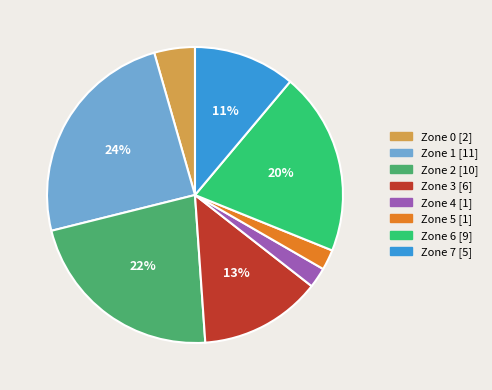

How many segments does this pie chart have?

8